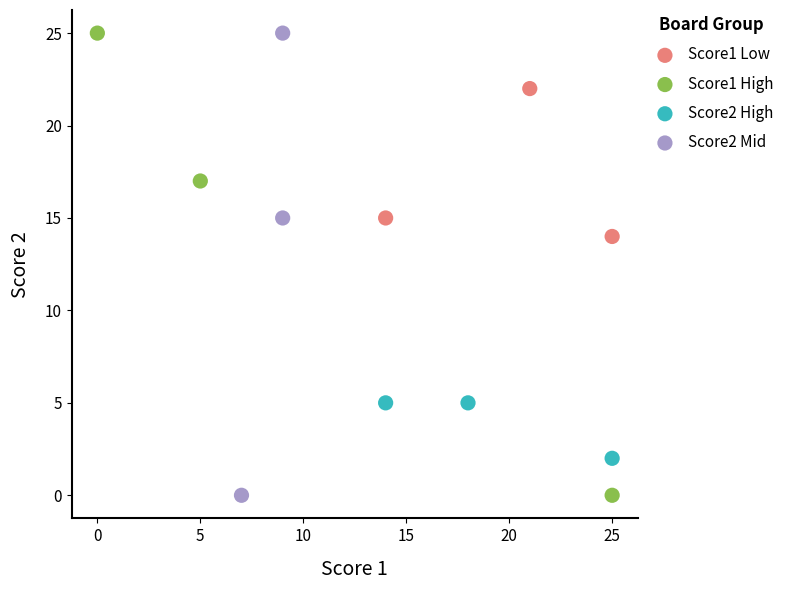

What are all the series names shown in the legend?

Score1 Low, Score1 High, Score2 High, Score2 Mid